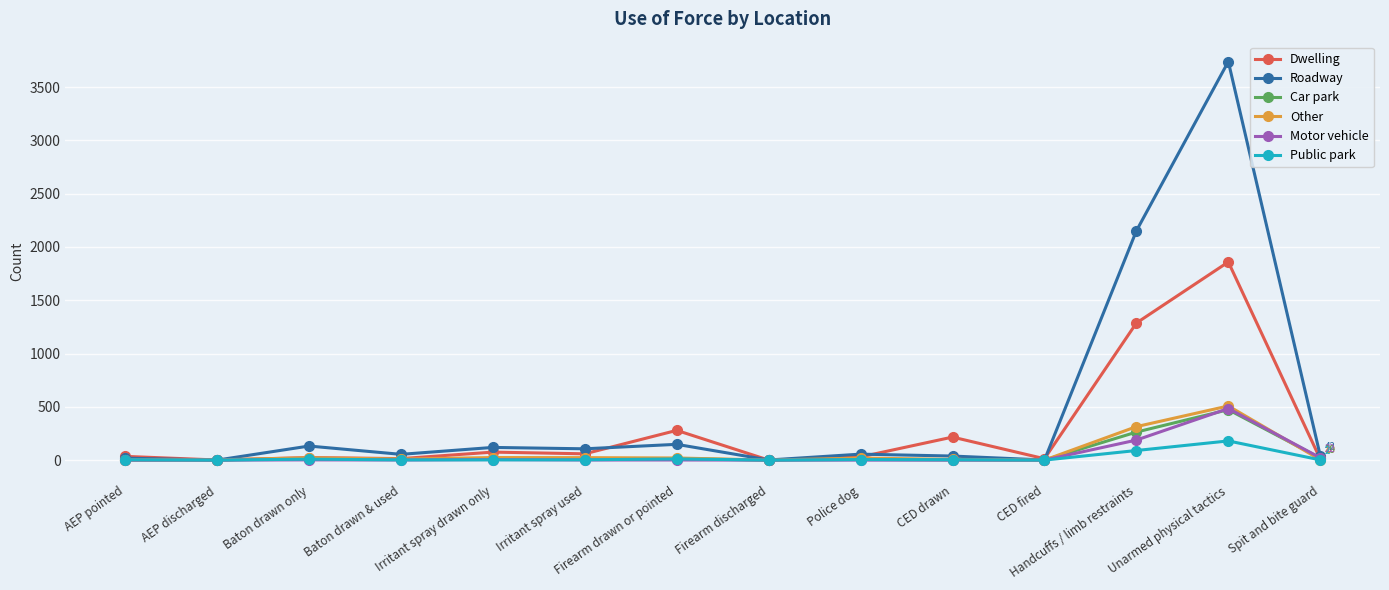

The value of Car park at Handcuffs / limb restraints is 263. True or false?

True